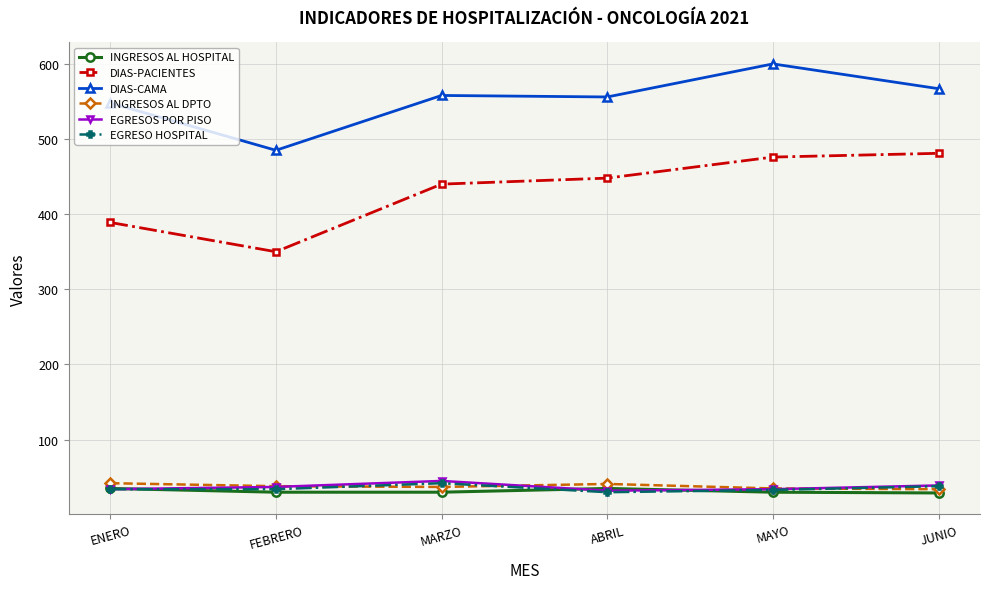

The DIAS-CAMA series shows 600 at MAYO. True or false?

True